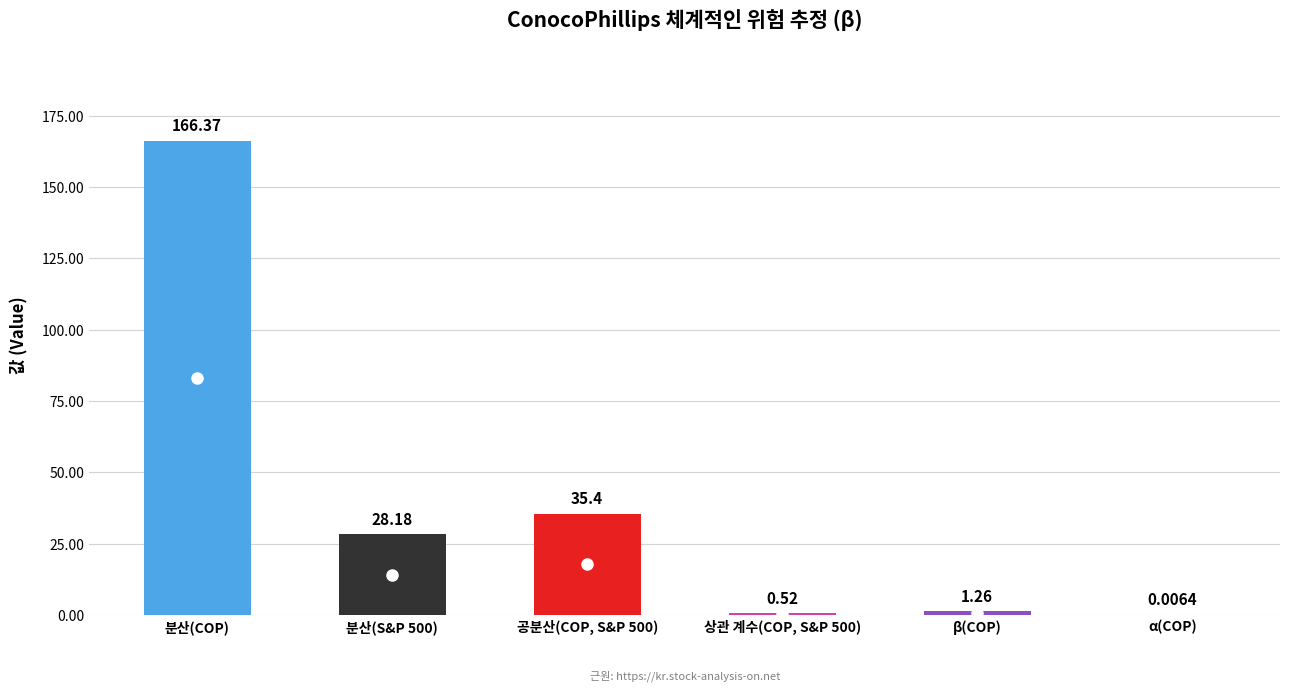

Which has a higher value, 공분산(COP, S&P 500) or α(COP)?

공분산(COP, S&P 500)